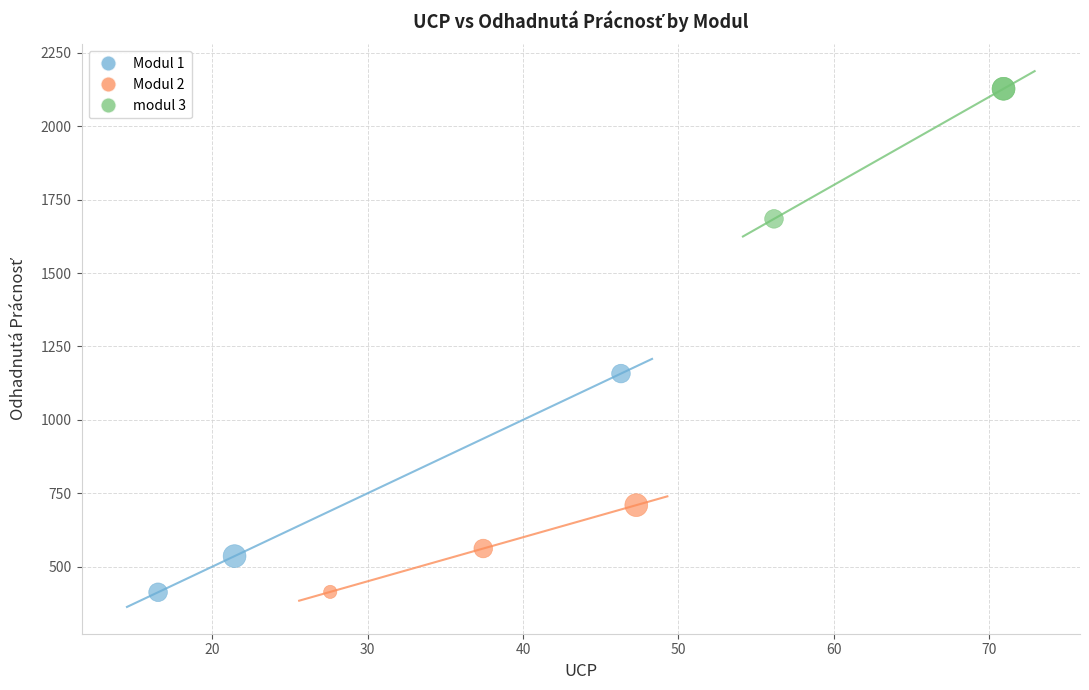

Which series reaches the maximum Y coordinate?

modul 3